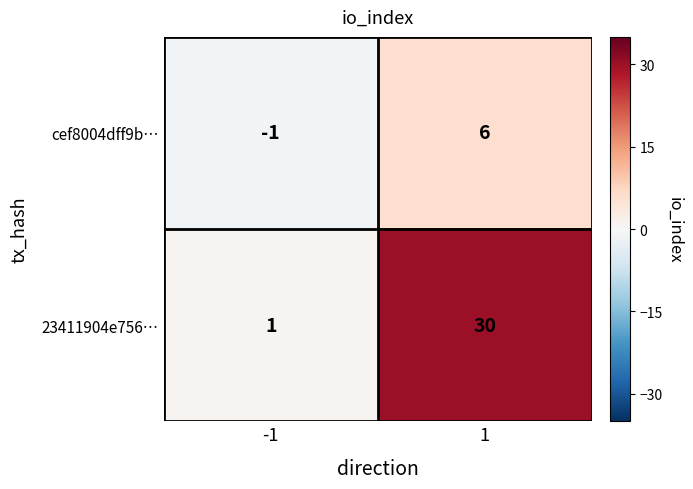

Reading left to right, transcribe all the data shown in this chart.

cef8004dff9b…: -1	6
23411904e756…: 1	30